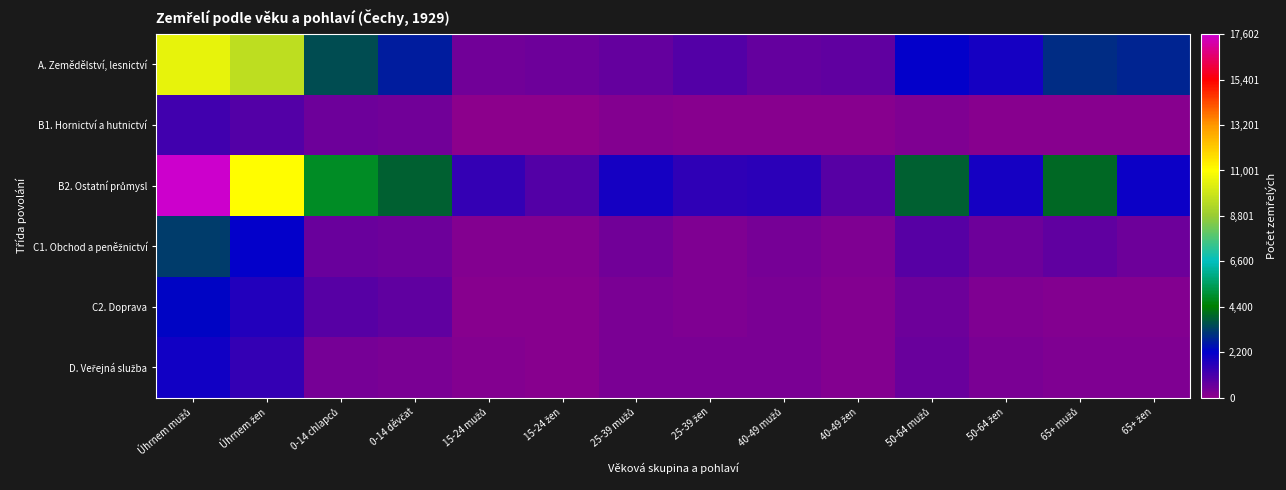

How many data points does each series have?

14